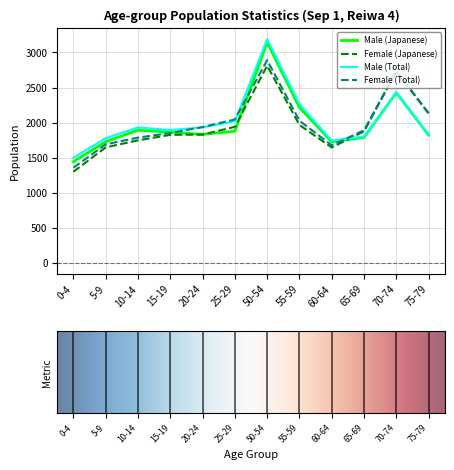

What is the difference between the highest and lowest values at 5-9?

132